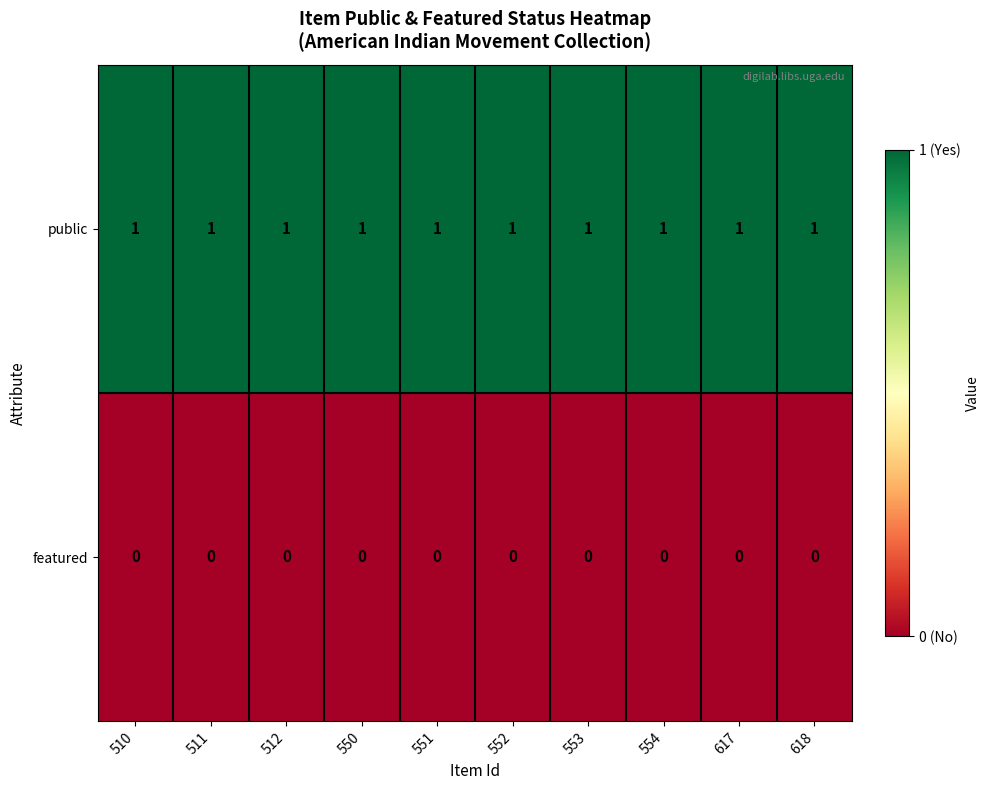

True or false: public has a value of 1 at 512.

True